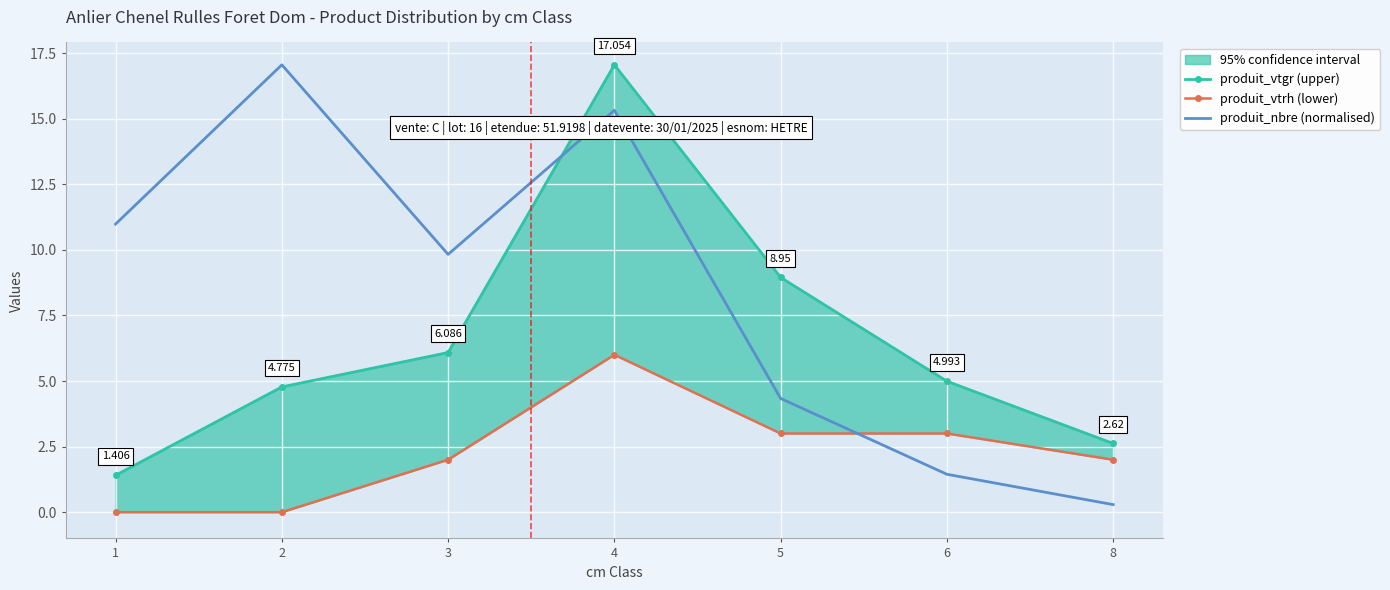

True or false: produit_vtrh (lower) has more than 1 points higher than both neighbors.

False